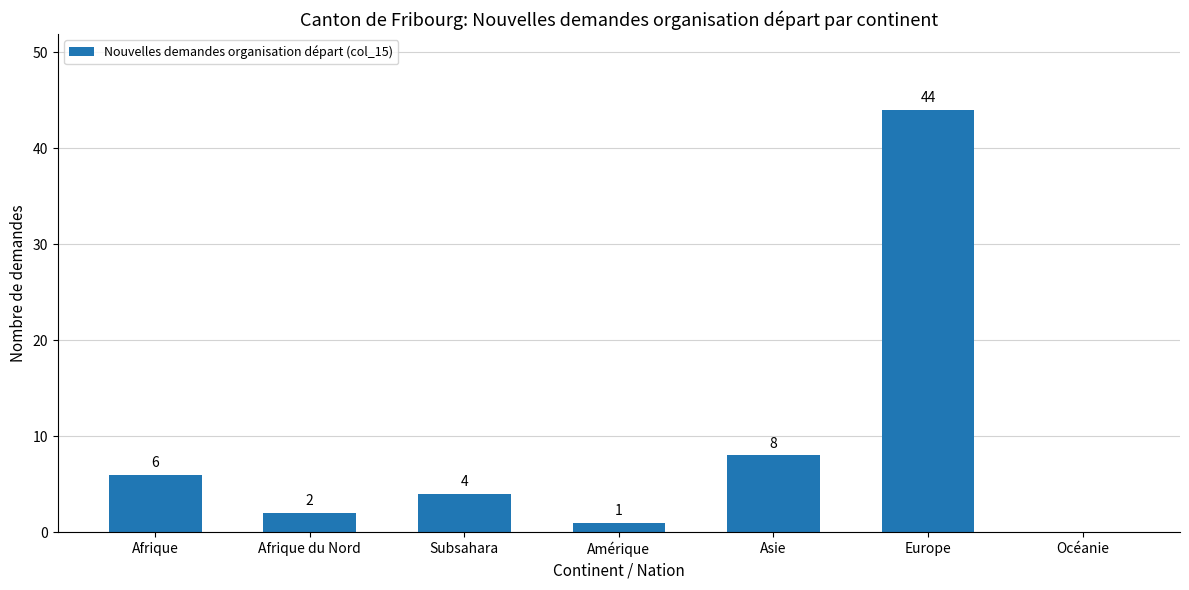

True or false: the data shows 0 at Océanie.

True